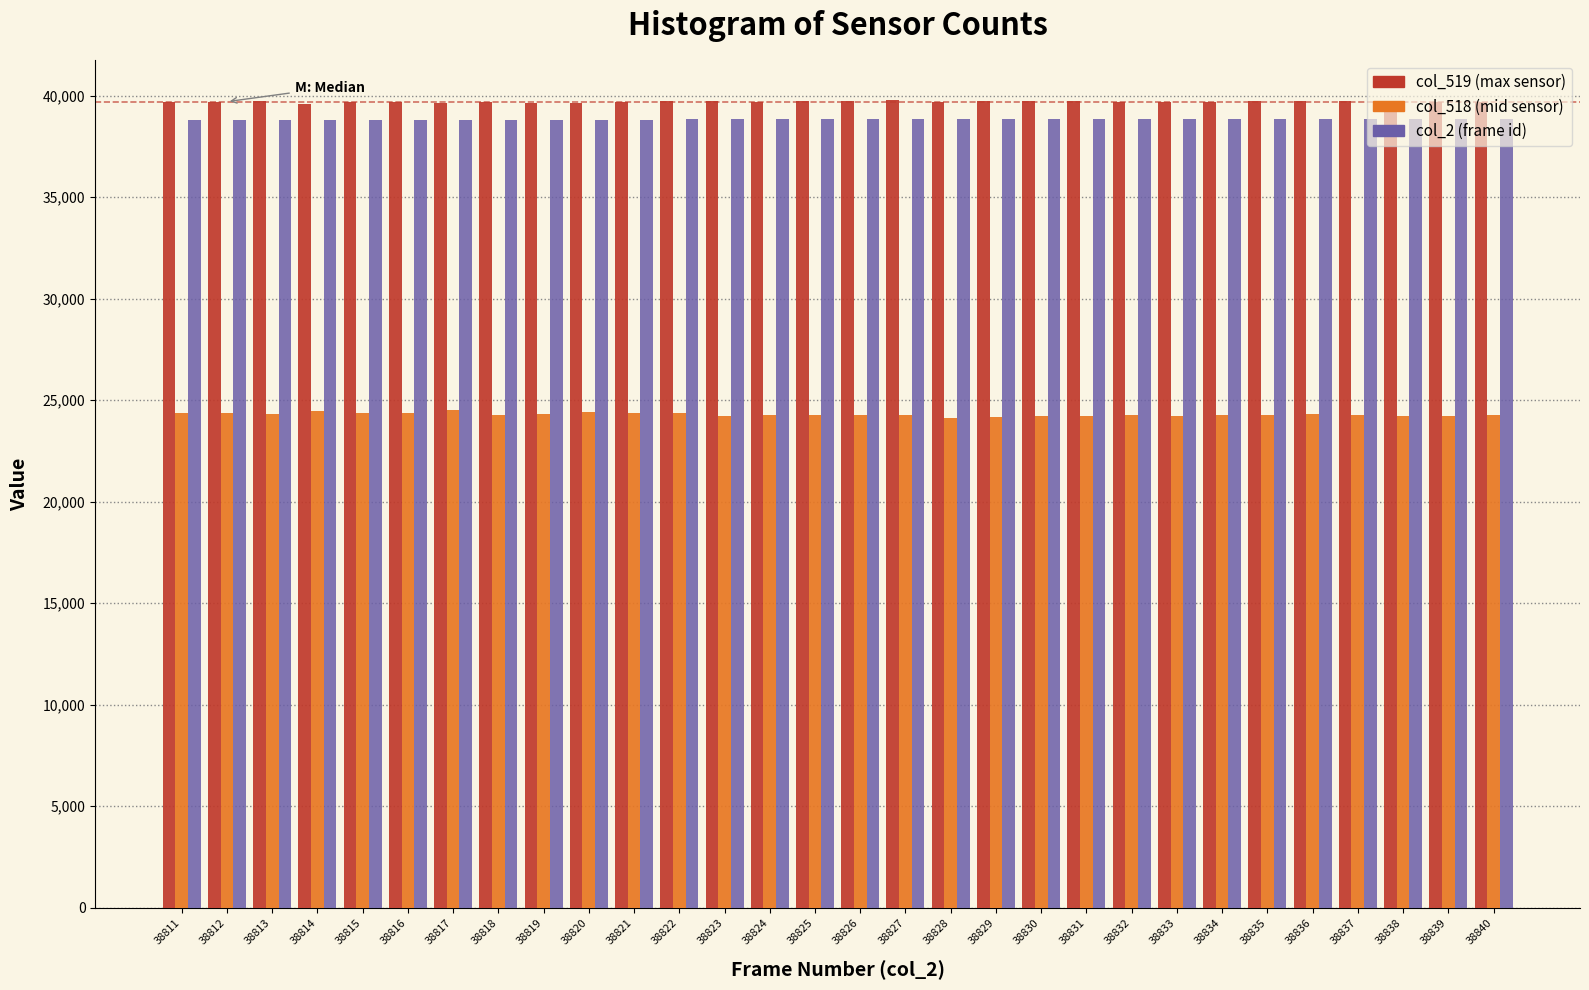

What is the minimum value shown in the chart?

24103